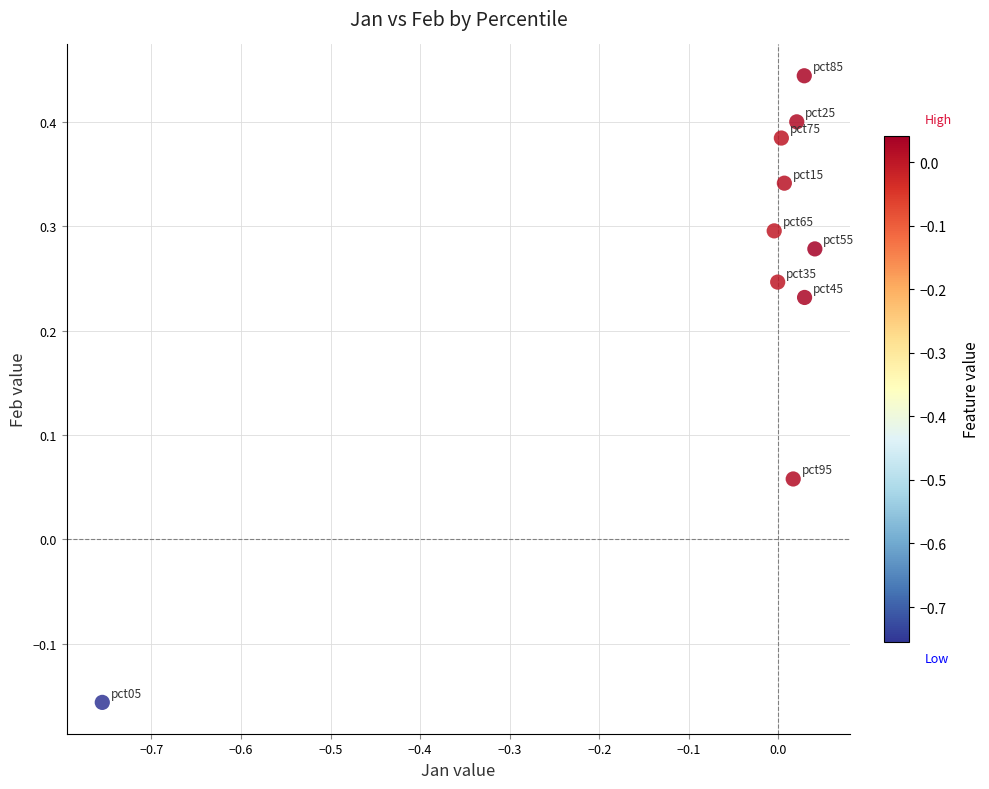

What is the range of X values (max minus min)?

0.8